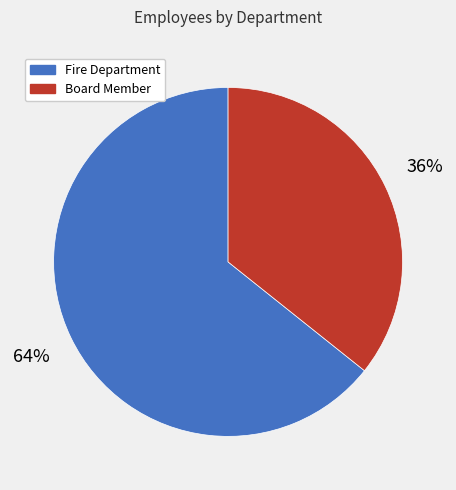

To the nearest percent, what is the average slice percentage?

50%